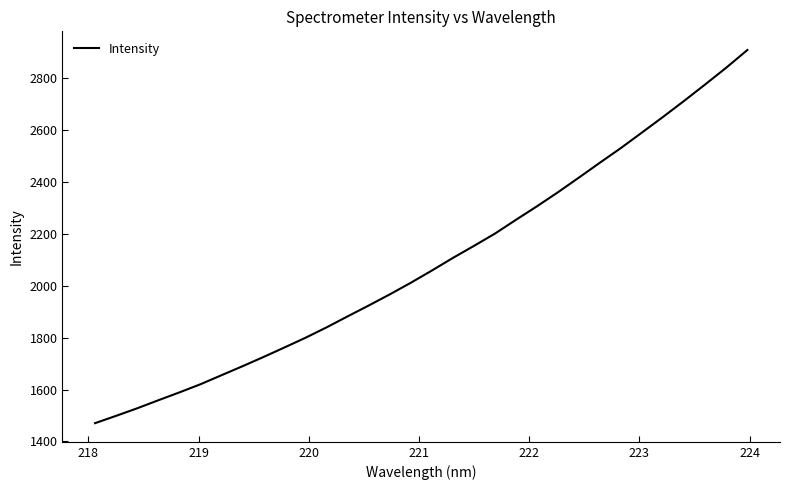

What is the difference between the maximum and minimum values?

1438.8